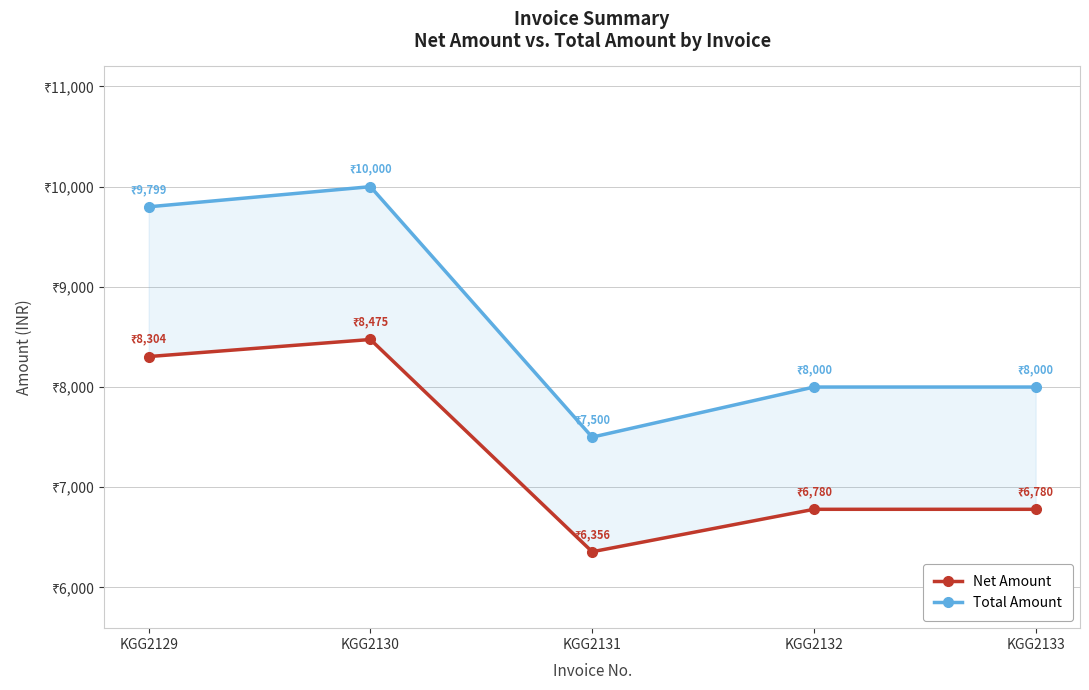

How many values in the Net Amount series are below 6779?

1